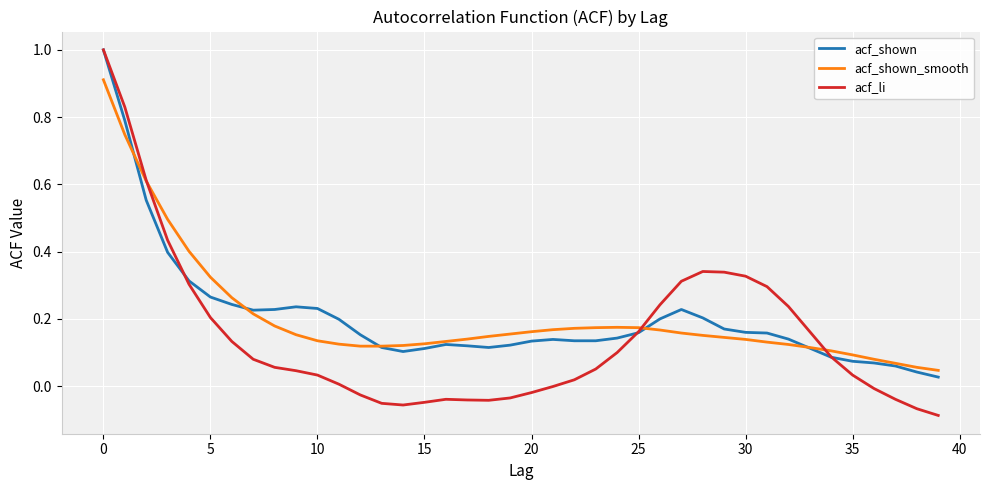

Which series has the widest spread of values?

acf_li